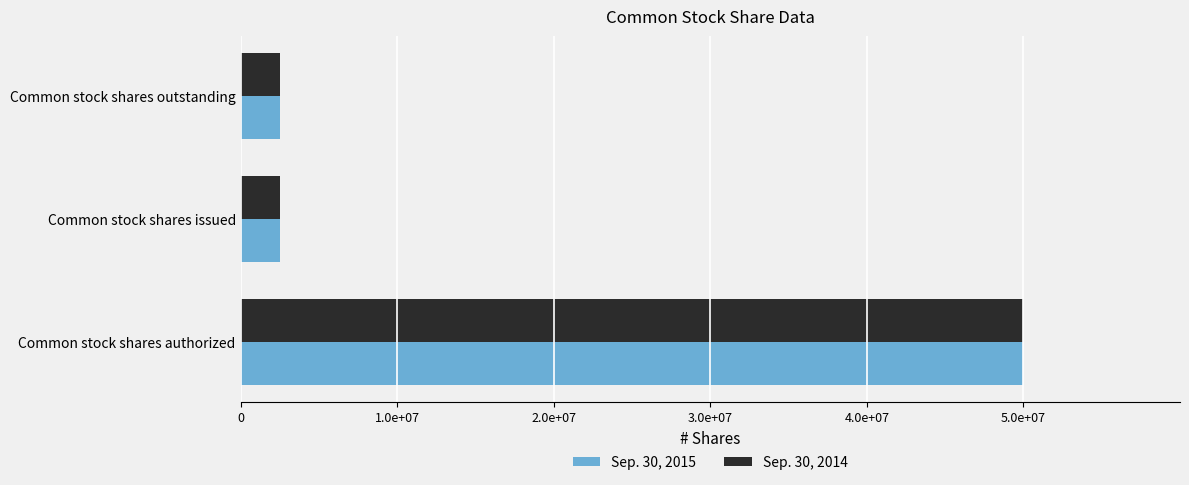

What are all the series names shown in the legend?

Sep. 30, 2015, Sep. 30, 2014